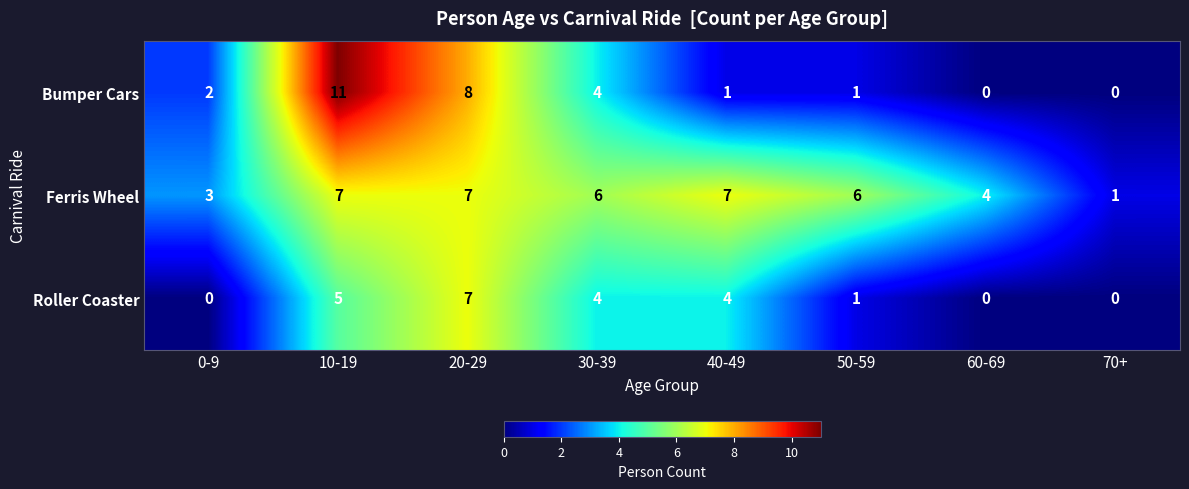

At which label does Roller Coaster first exceed 4?

10-19